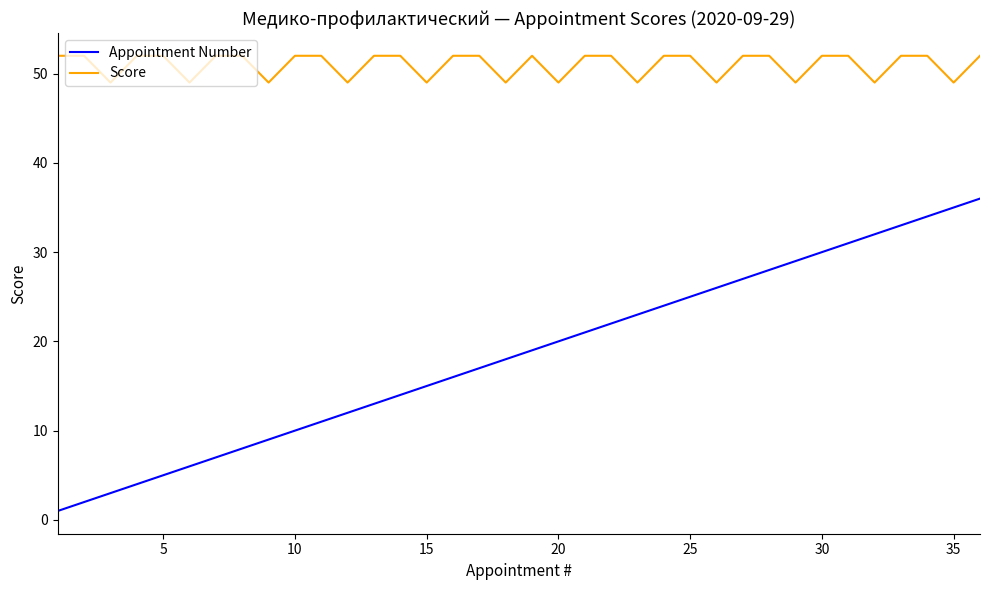

Reading left to right, what are all the values shown in this chart?

Appointment Number: 1	2	3	4	5	6	7	8	9	10	11	12	13	14	15	16	17	18	19	20	21	22	23	24	25	26	27	28	29	30	31	32	33	34	35	36
Score: 52	52	49	52	52	49	52	52	49	52	52	49	52	52	49	52	52	49	52	49	52	52	49	52	52	49	52	52	49	52	52	49	52	52	49	52